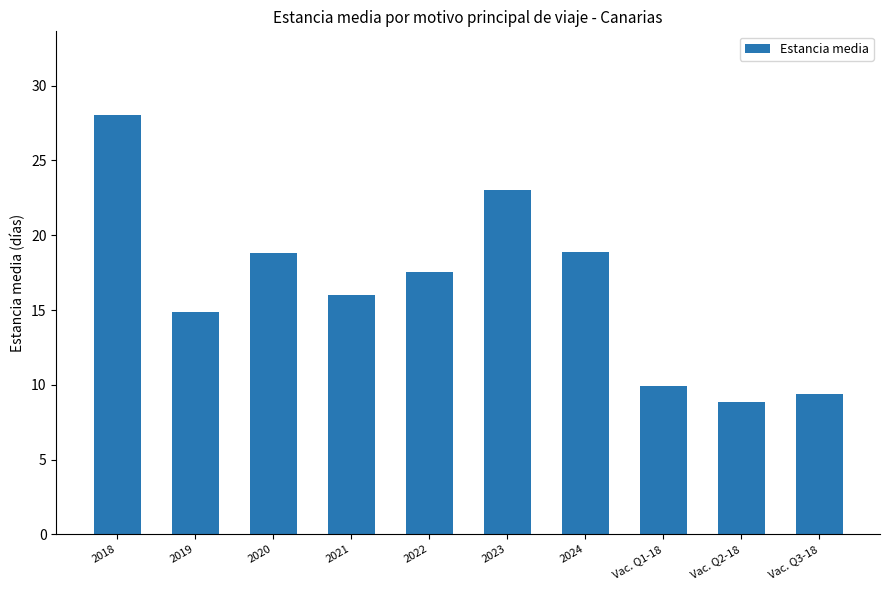

What is the label of the 6th bar from the right?

2022